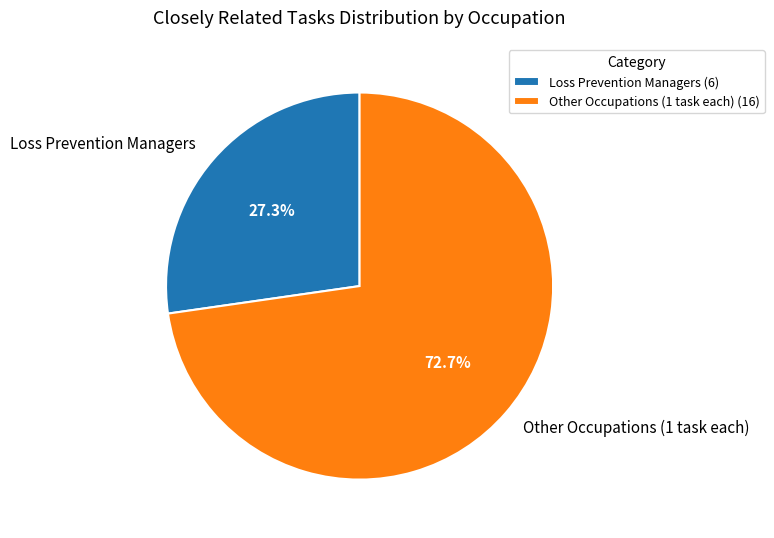

What is the ratio of the value at Other Occupations (1 task each) to the value at Loss Prevention Managers?

2.7